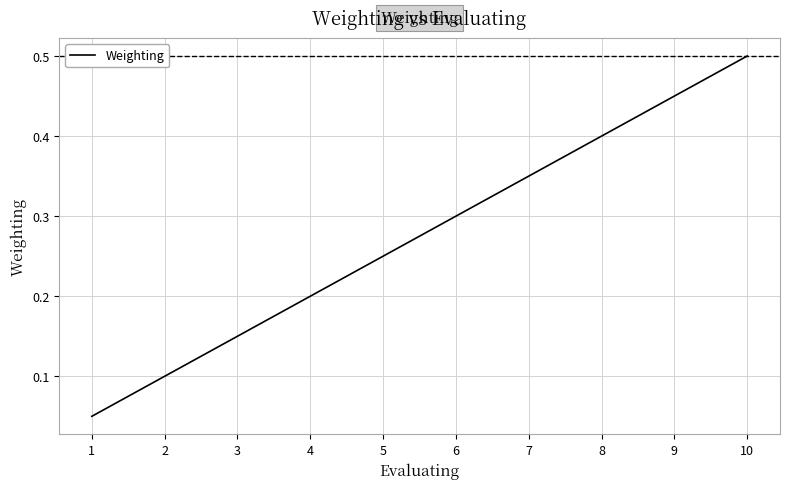

The value at 7 is 0.6. True or false?

False